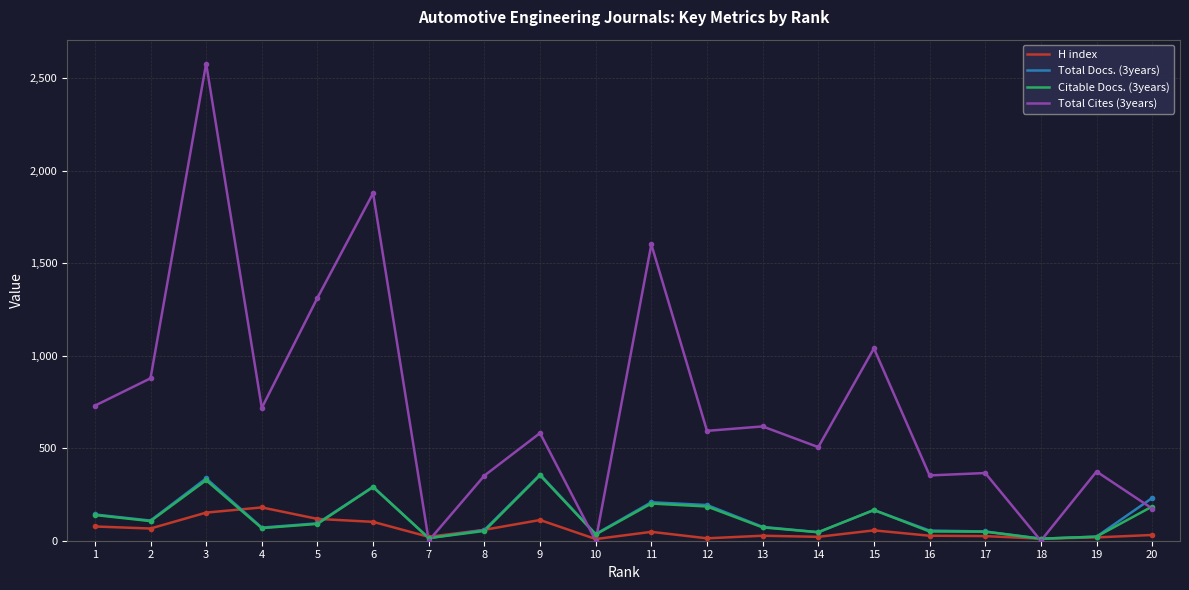

At which label does Citable Docs. (3years) reach its peak?

9